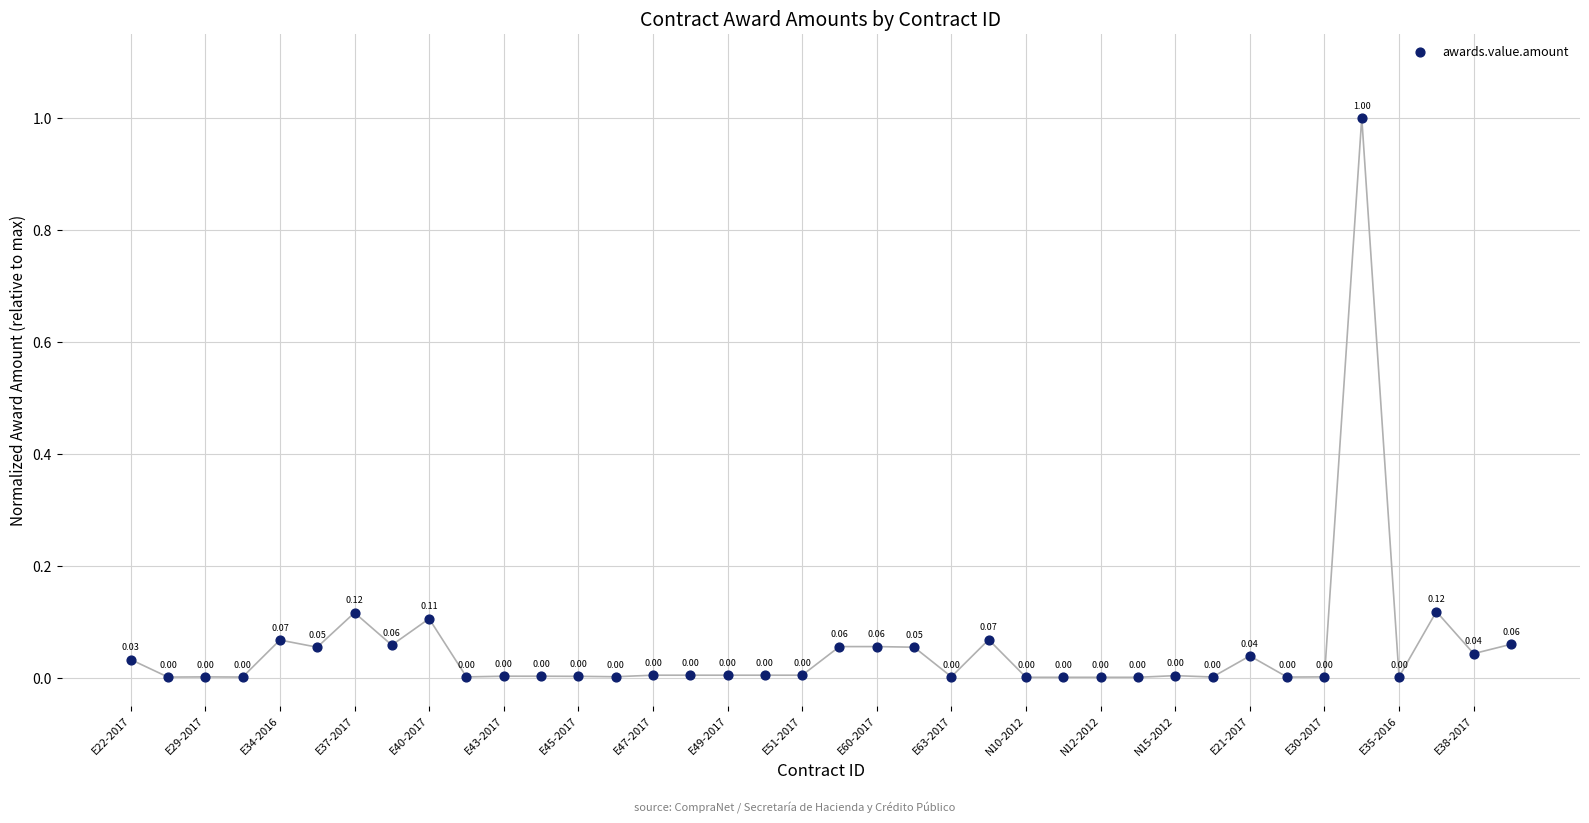

What is the range of Y values (max minus min)?

1.0